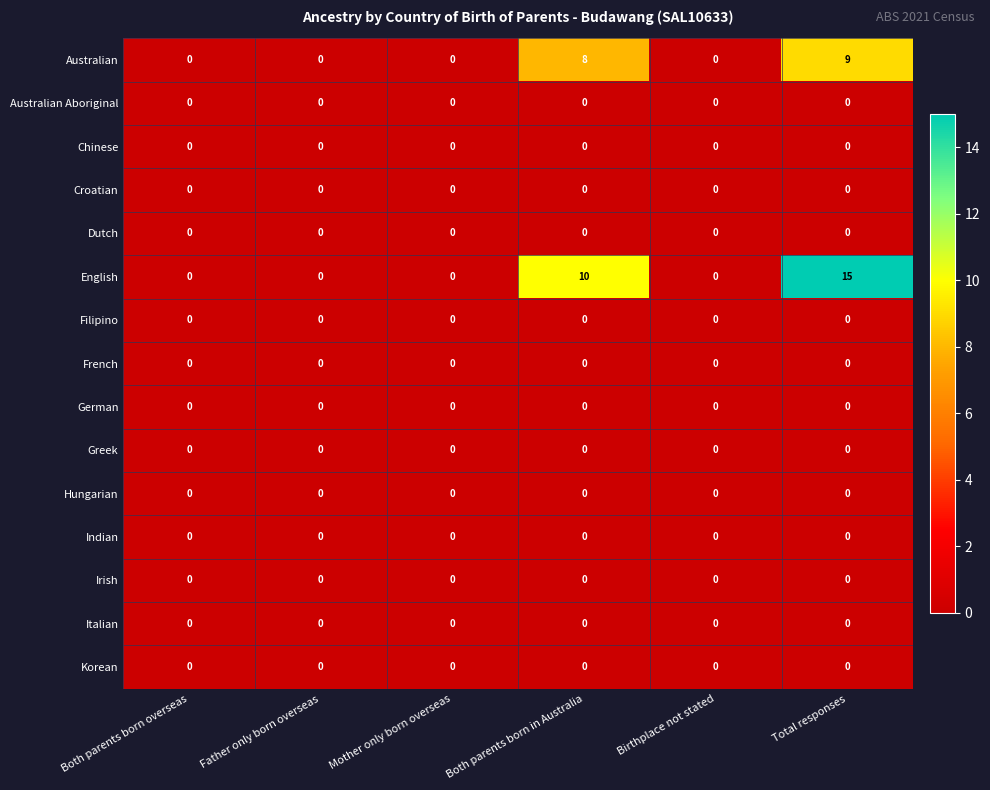

The value of English at Father only born overseas is 9. True or false?

False